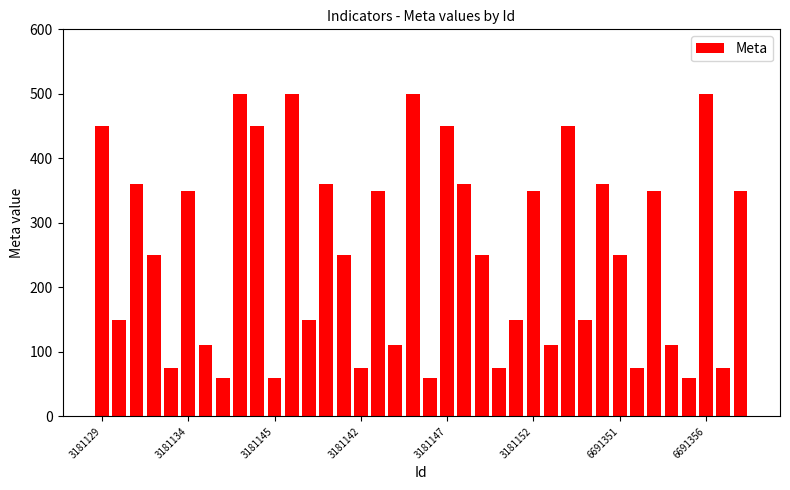

What is the minimum value shown in the chart?

60